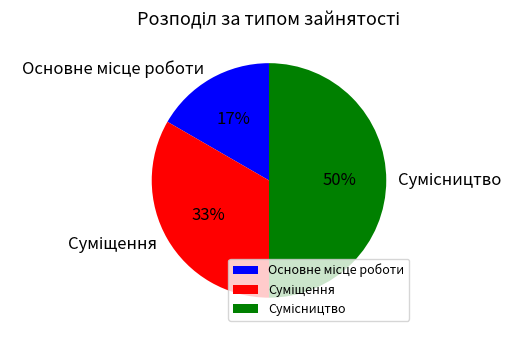

How many segments does this pie chart have?

3